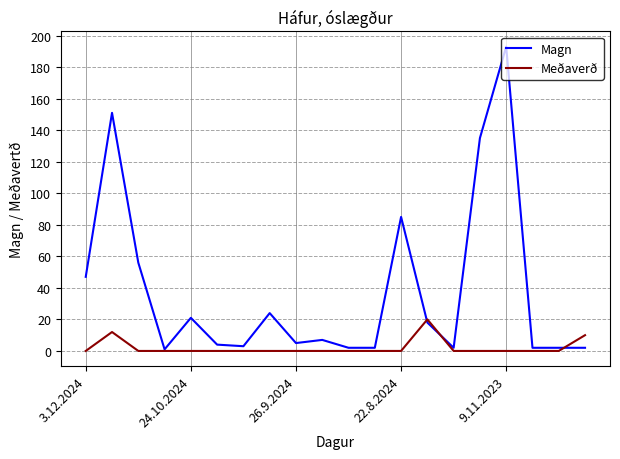

What are all the series names shown in the legend?

Magn, Meðaverð